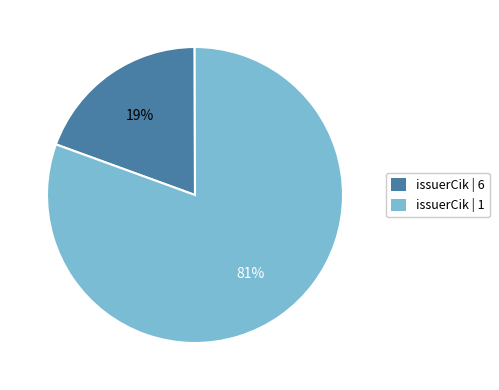

Is there a majority slice in this chart?

Yes